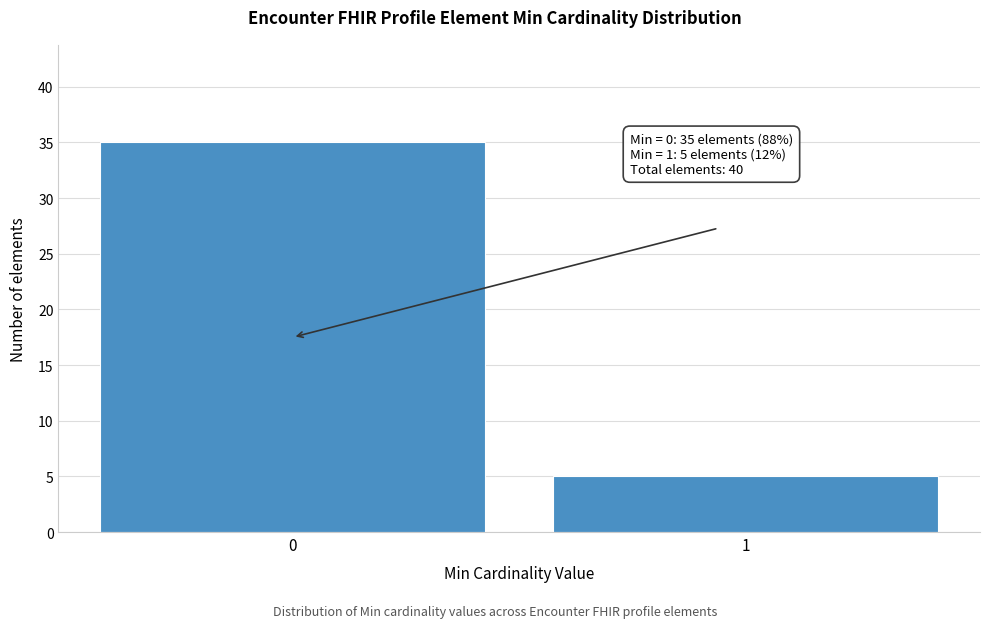

Reading left to right, what are all the values shown in this chart?

35	5